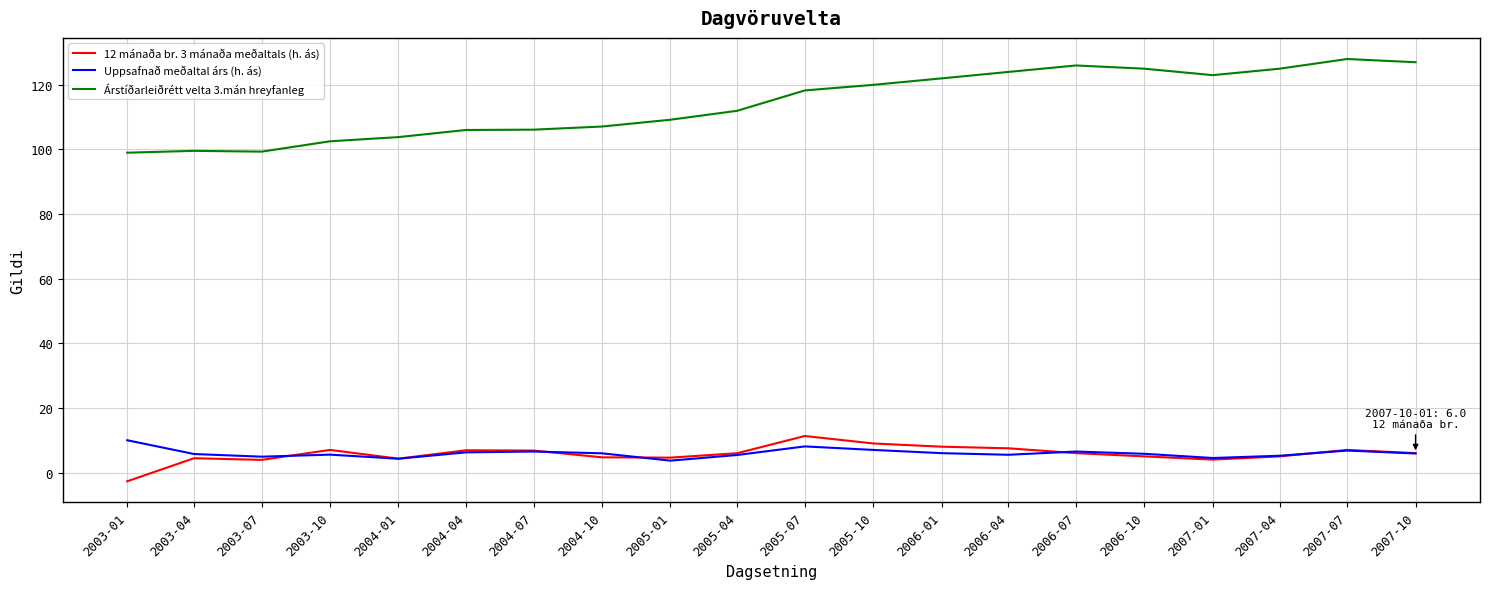

How many values in the Árstíðarleiðrétt velta 3.mán hreyfanleg series are below 118?

10